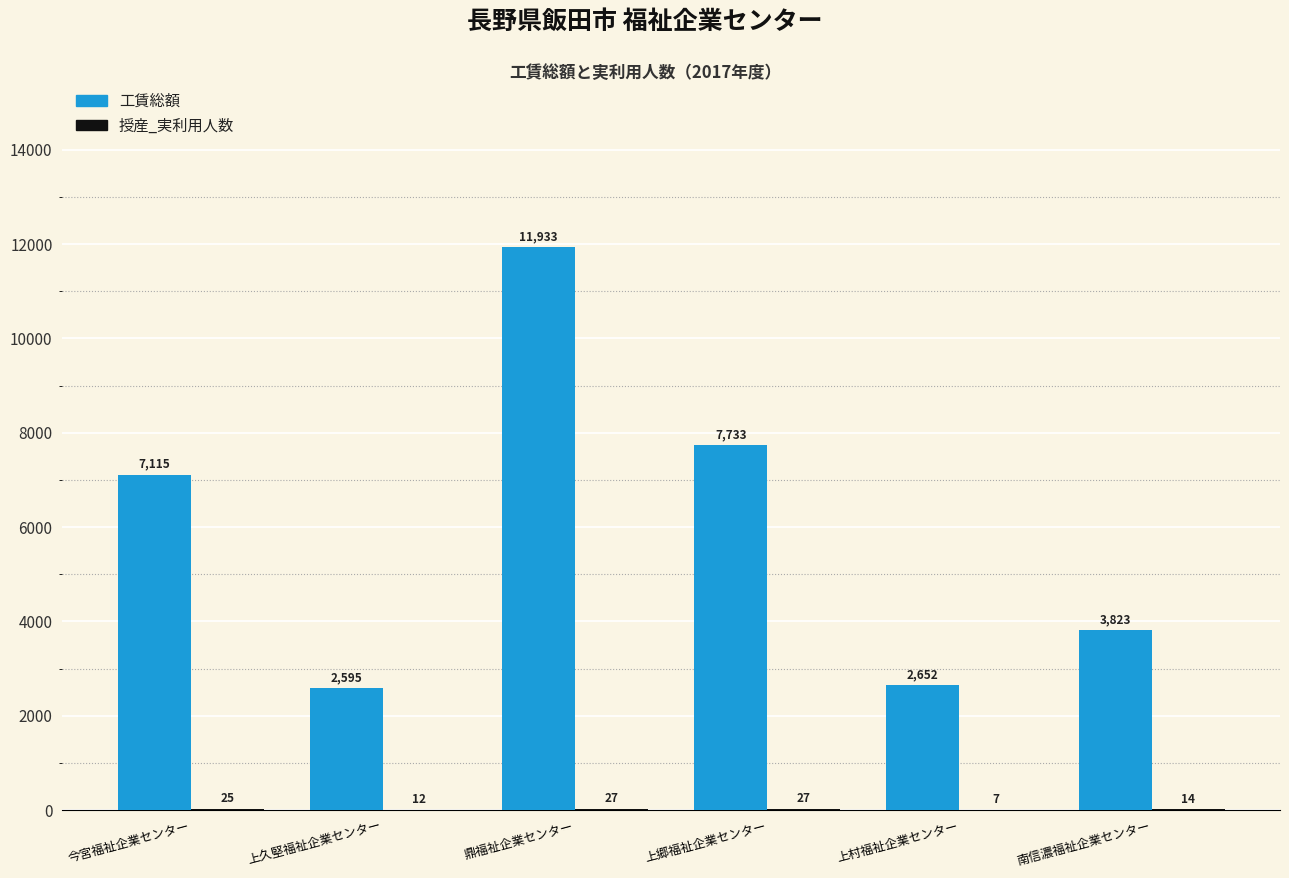

Which category has the highest value in the 工賃総額 series?

鼎福祉企業センター